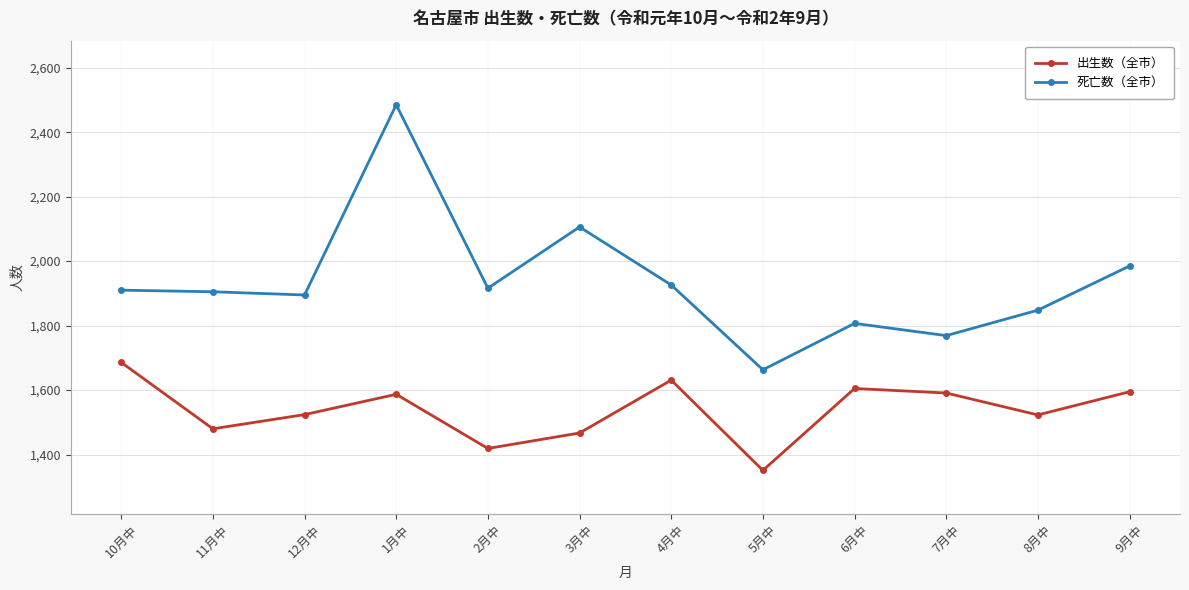

How many interior local peaks does the 出生数（全市） series have?

3